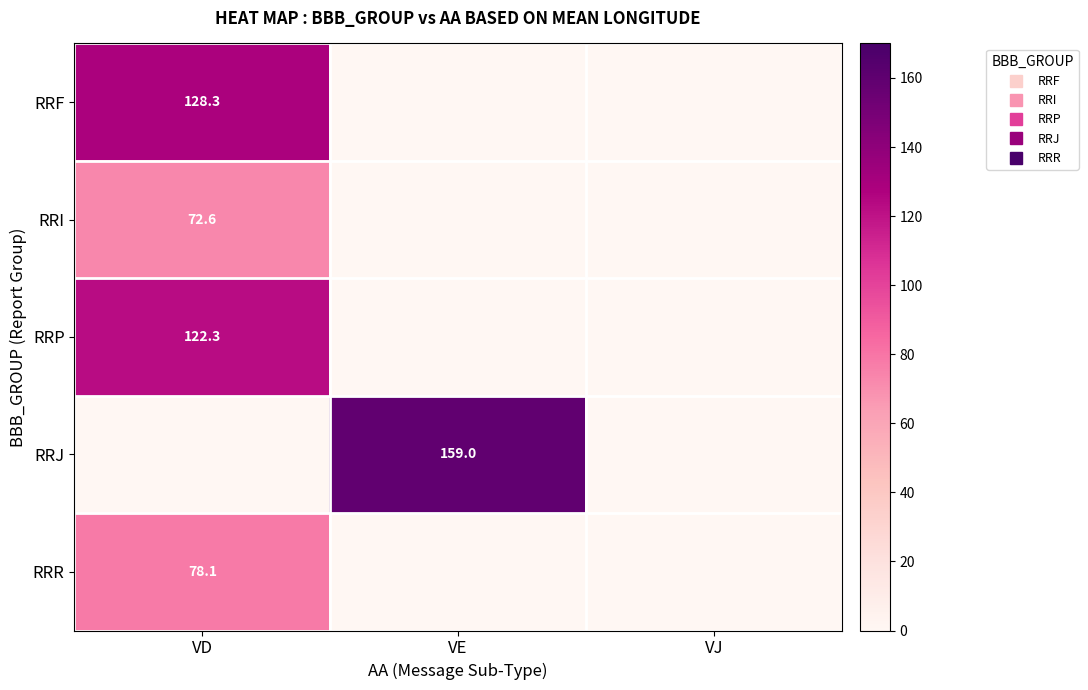

Is the value of RRJ at VJ greater than the value of RRP at VD?

No